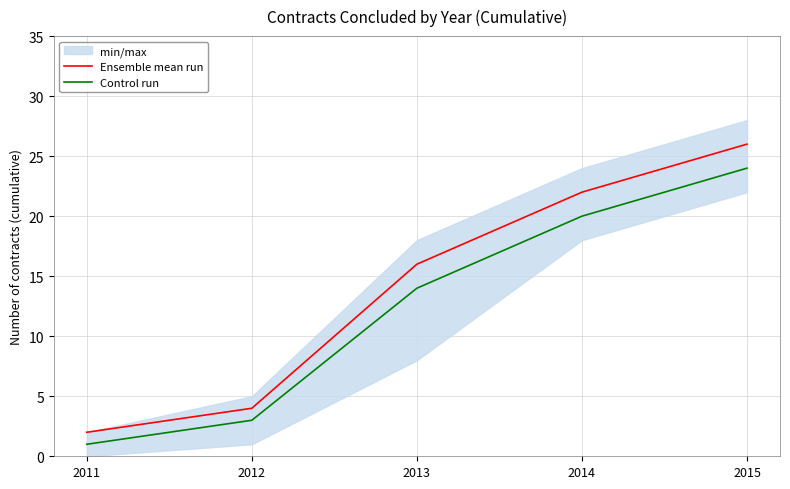

At how many categories does at least one series exceed 15?

3